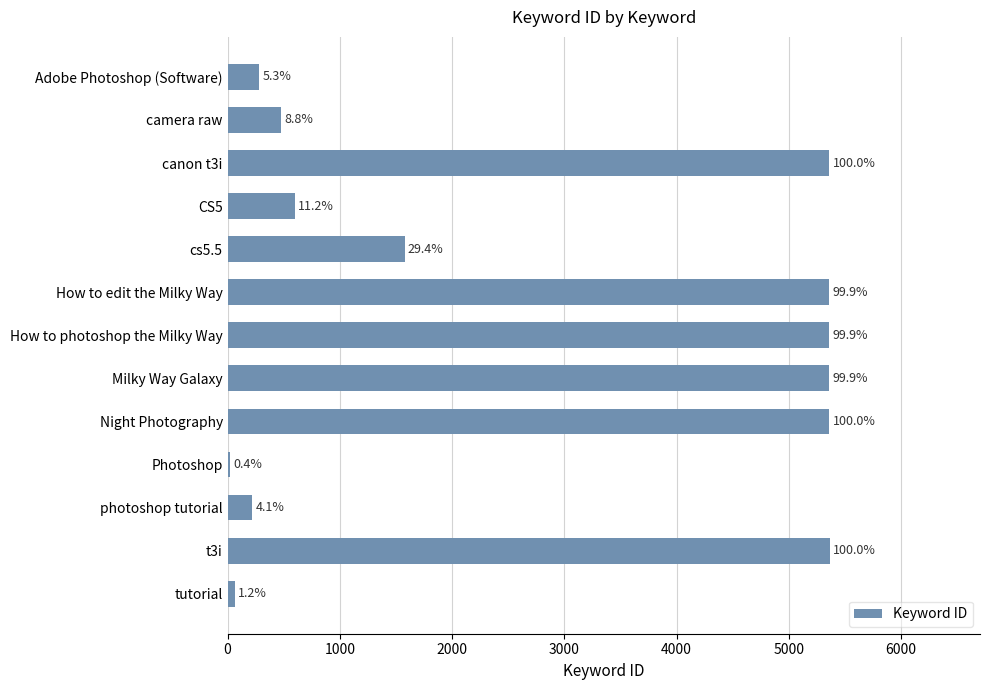

Are the bars horizontal?

Yes